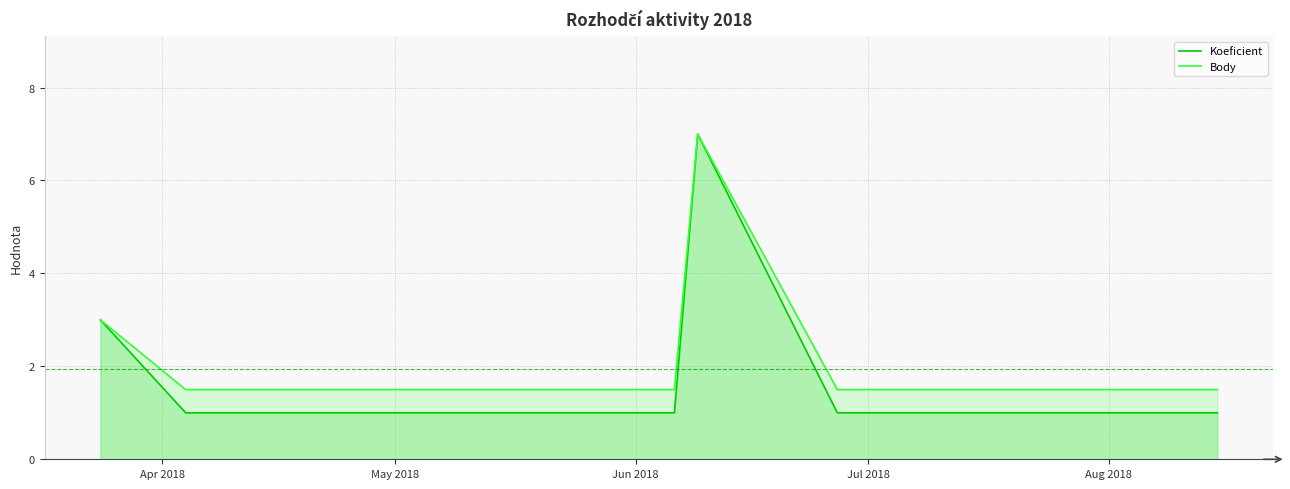

What is the difference between the second highest and second lowest values in the Koeficient series?

2.0